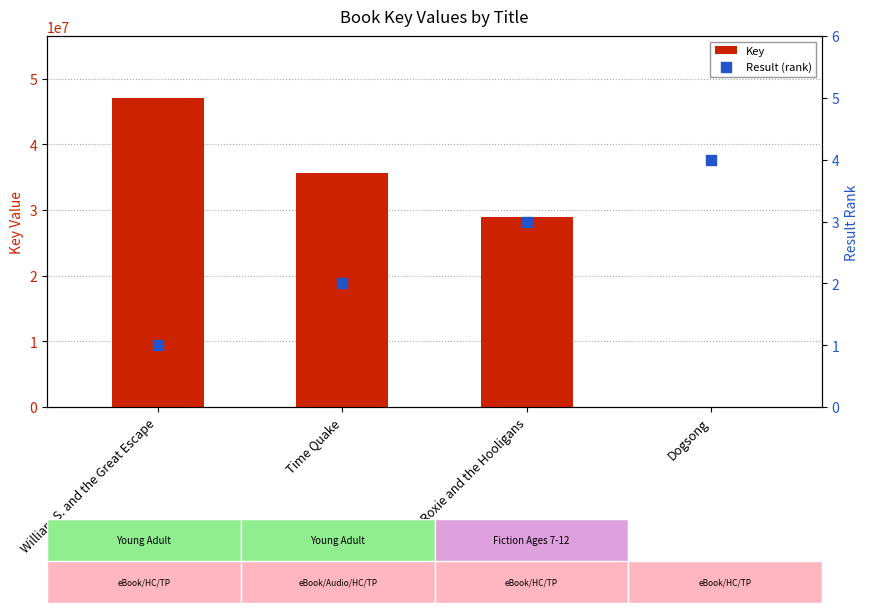

At how many categories does at least one series exceed 8373326?

3